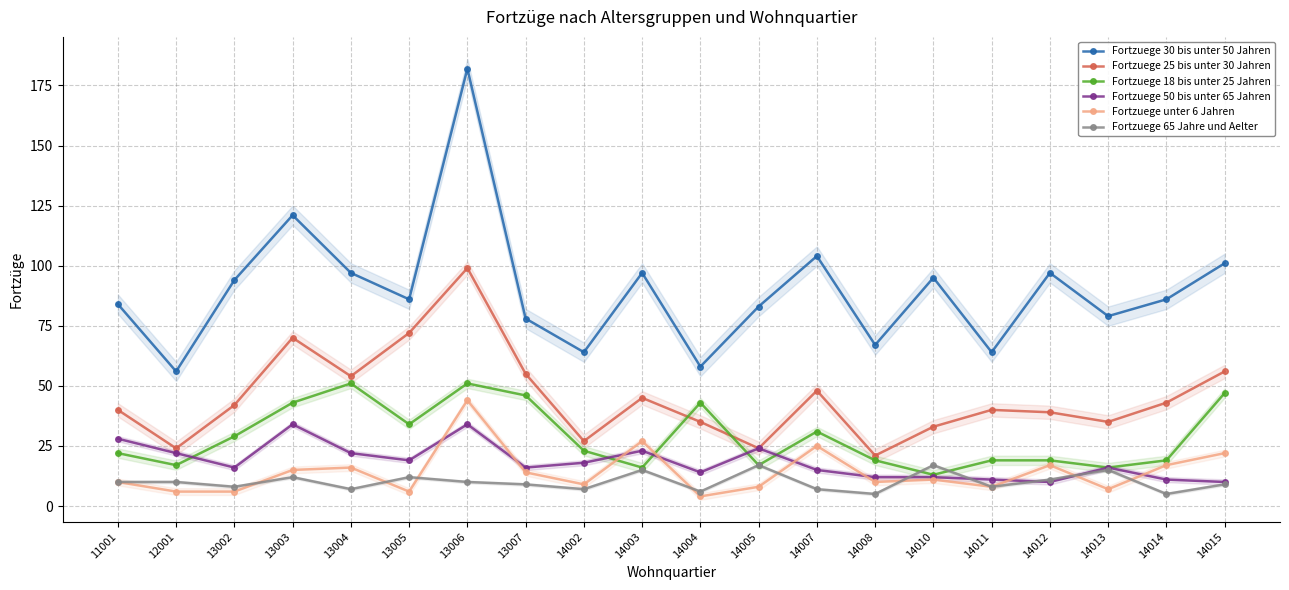

What is the difference between the second highest and minimum values in the Fortzuege 18 bis unter 25 Jahren series?

38